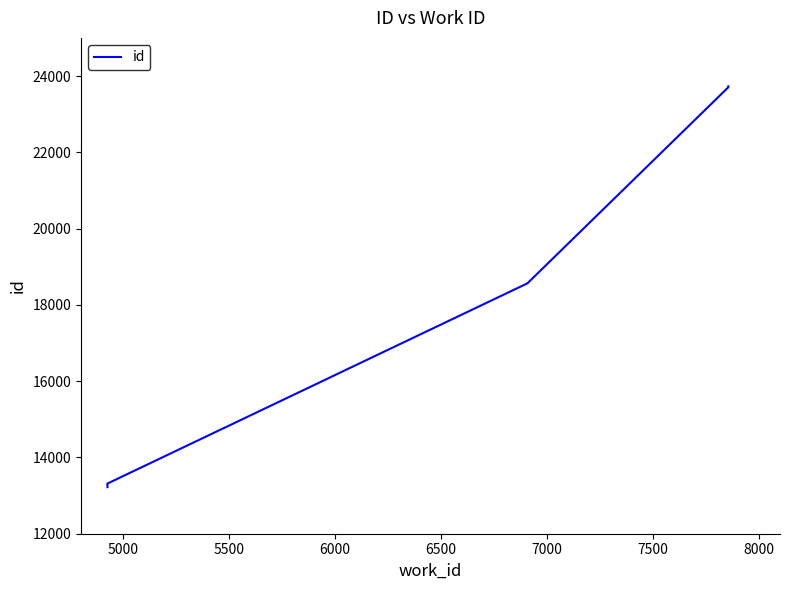

What is the ratio of the value at 6500 to the value at 8000?

0.8